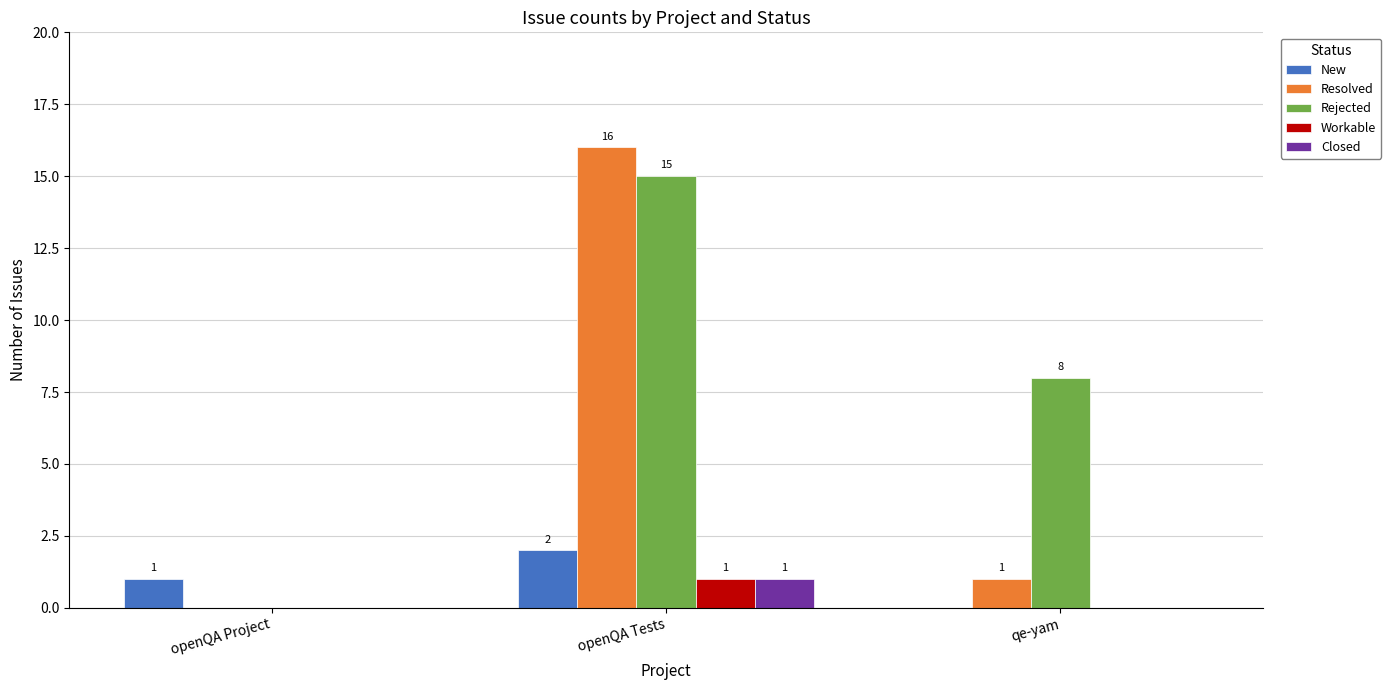

Which series changed the most between openQA Project and qe-yam?

Rejected